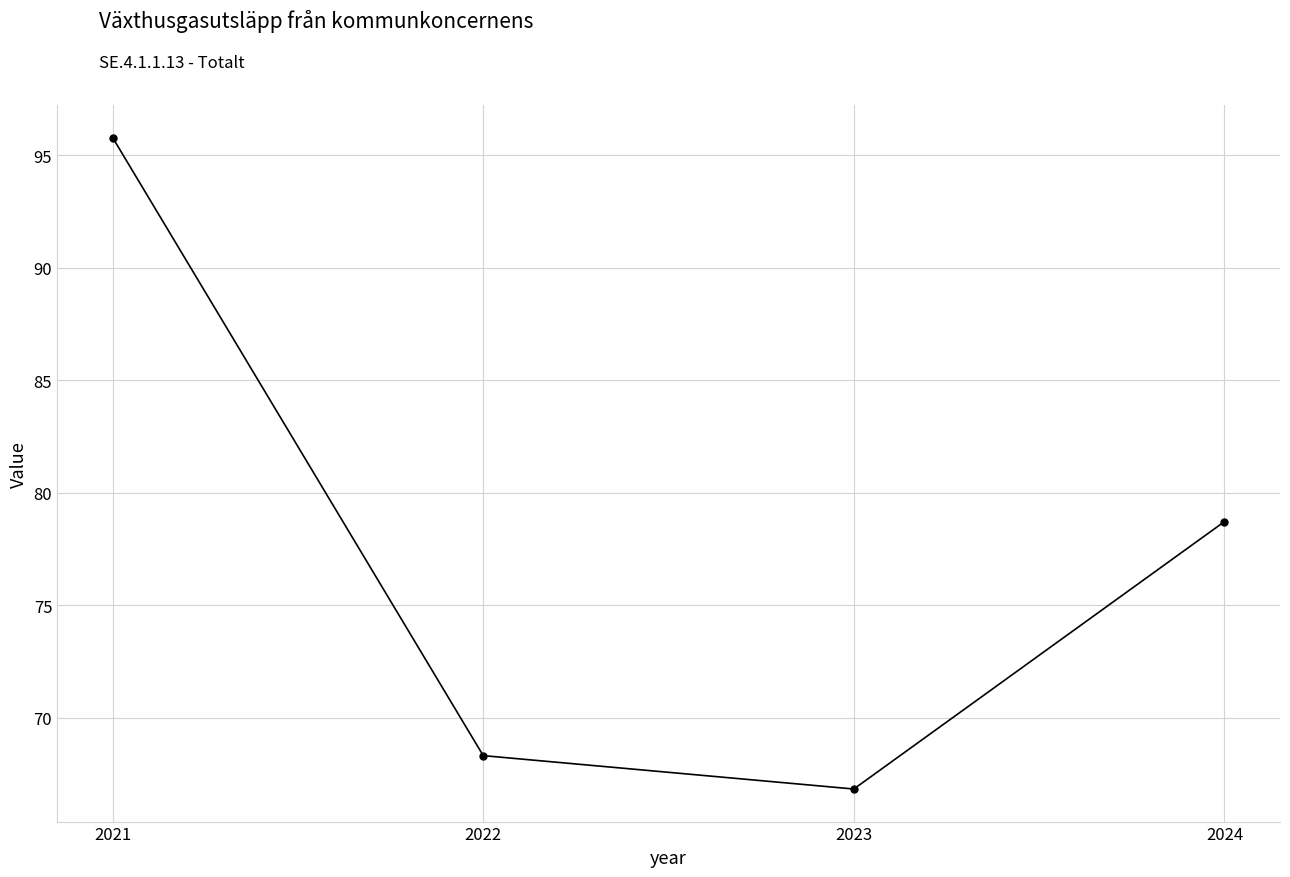

Between 2022 and 2021, which is larger?

2021